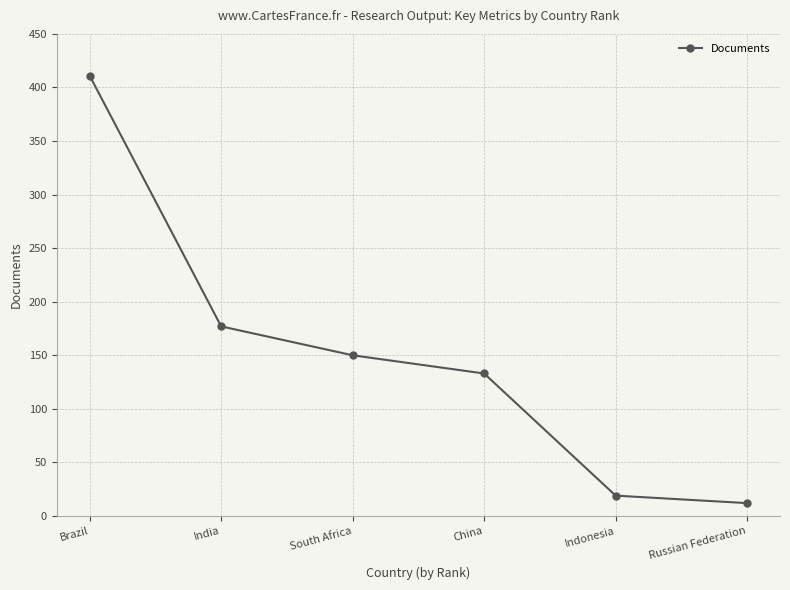

What is the difference between the maximum and minimum values?

399